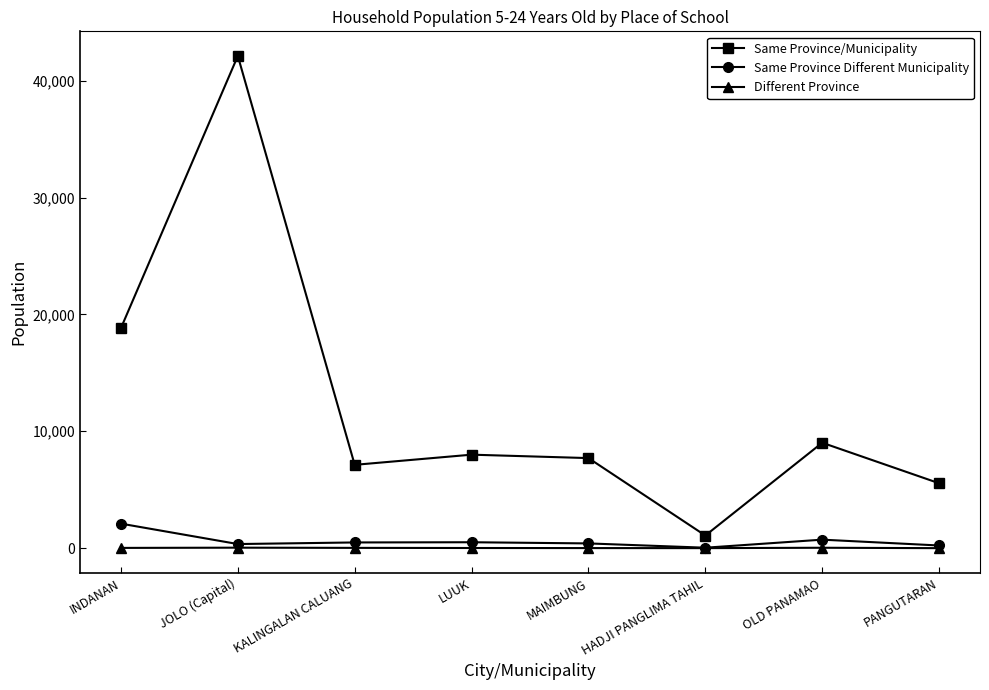

What is the difference between the Different Province values at HADJI PANGLIMA TAHIL and LUUK?

11